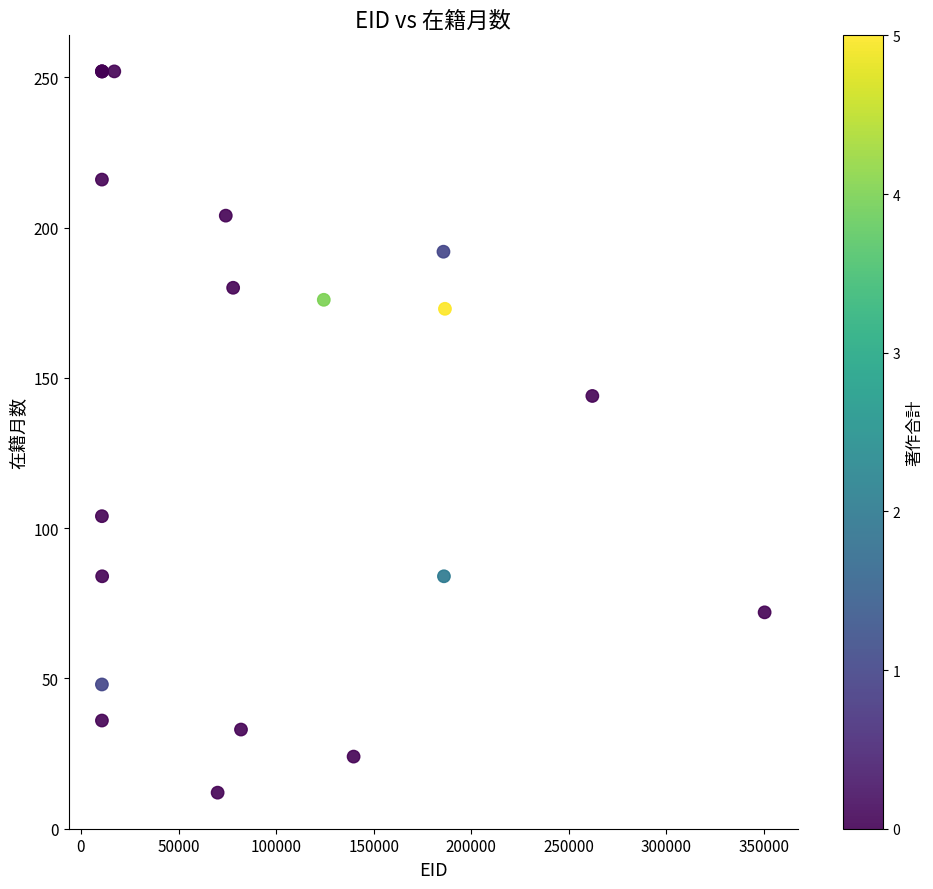

What Y value in the scatter plot is closest to 132?

144